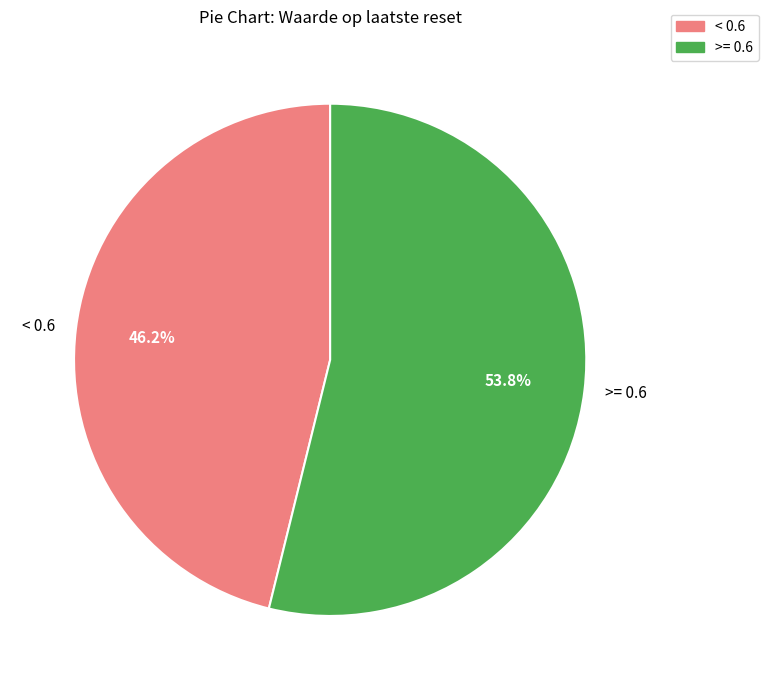

Approximately how many times larger is the value at >= 0.6 compared to < 0.6?

1.2